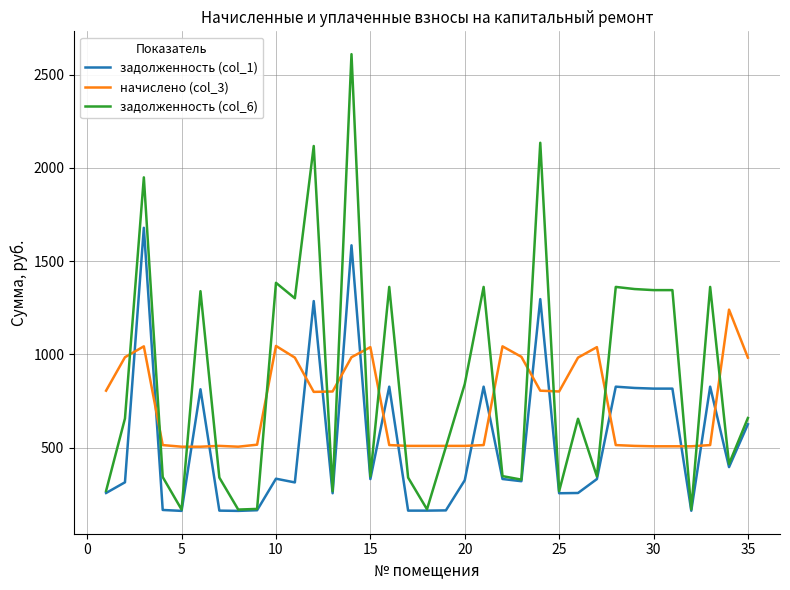

What is the minimum value for задолженность (col_1)?

161.5